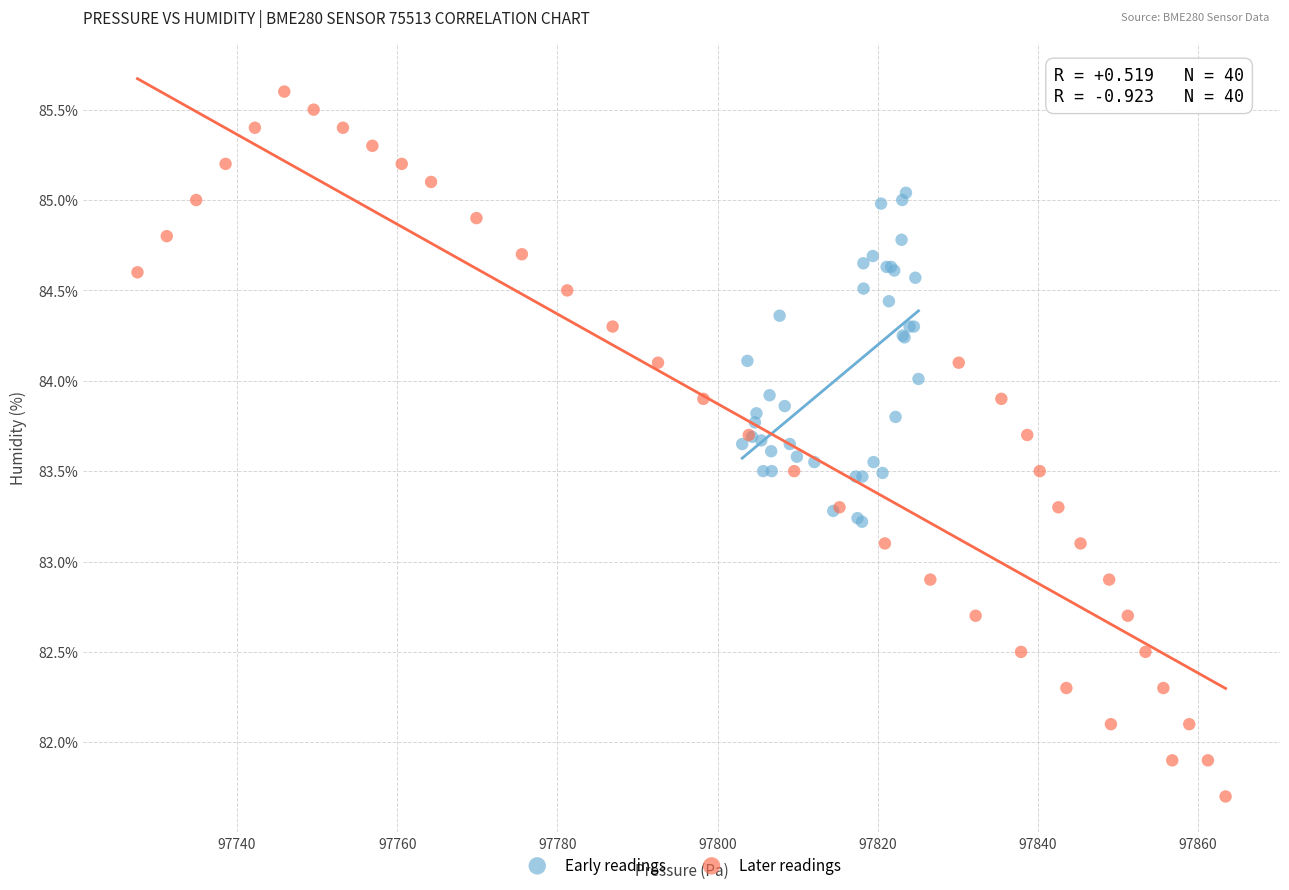

Which series reaches the minimum Y coordinate?

Later readings